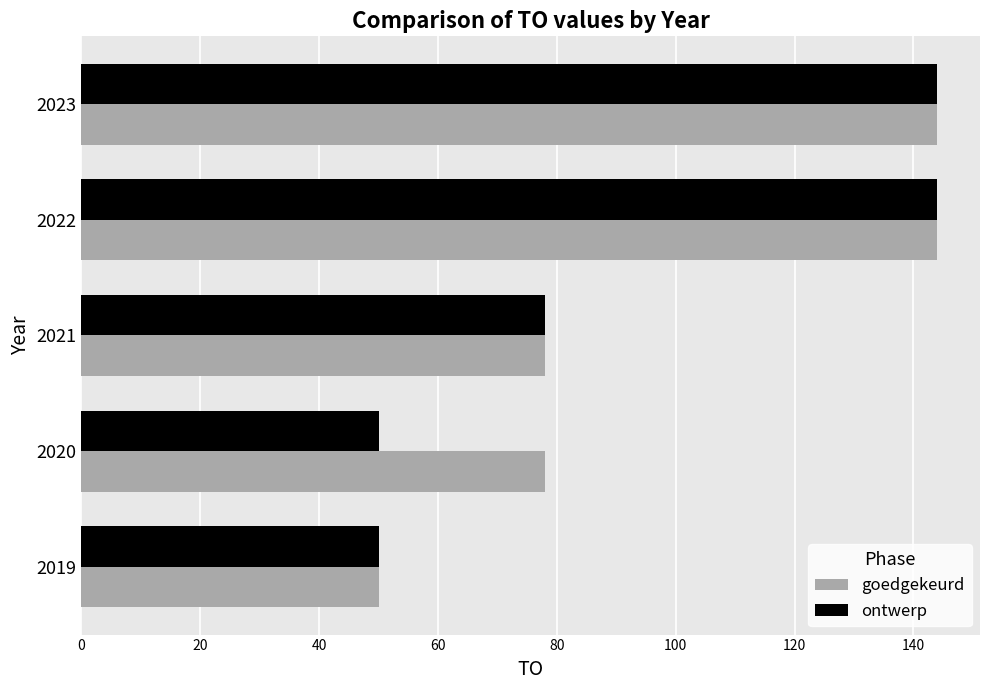

What is the total value across all series at 2022?

288